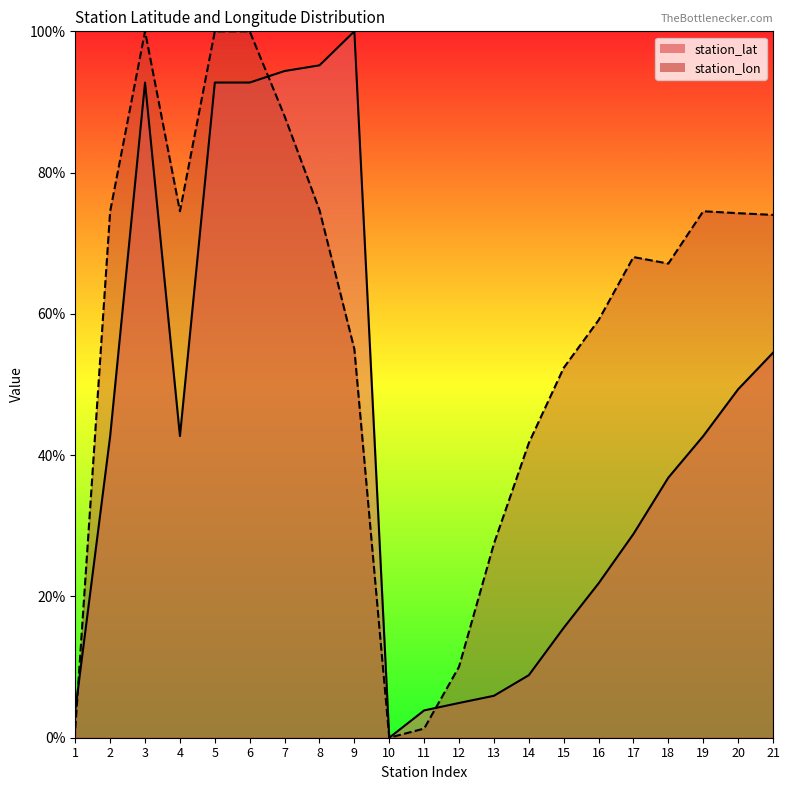

How many intersections are there between station_lon and station_lat?

3